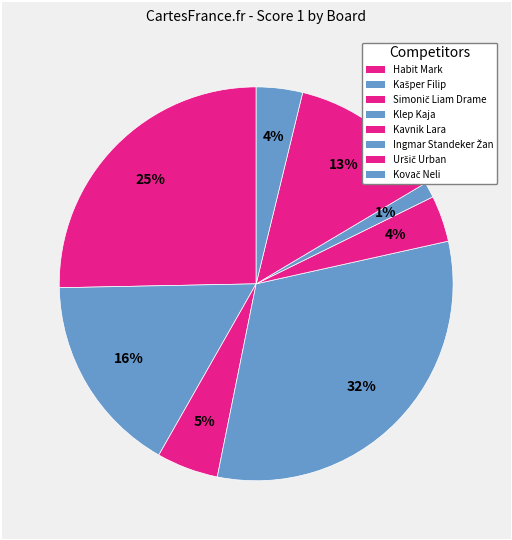

Does any single category account for the majority?

No